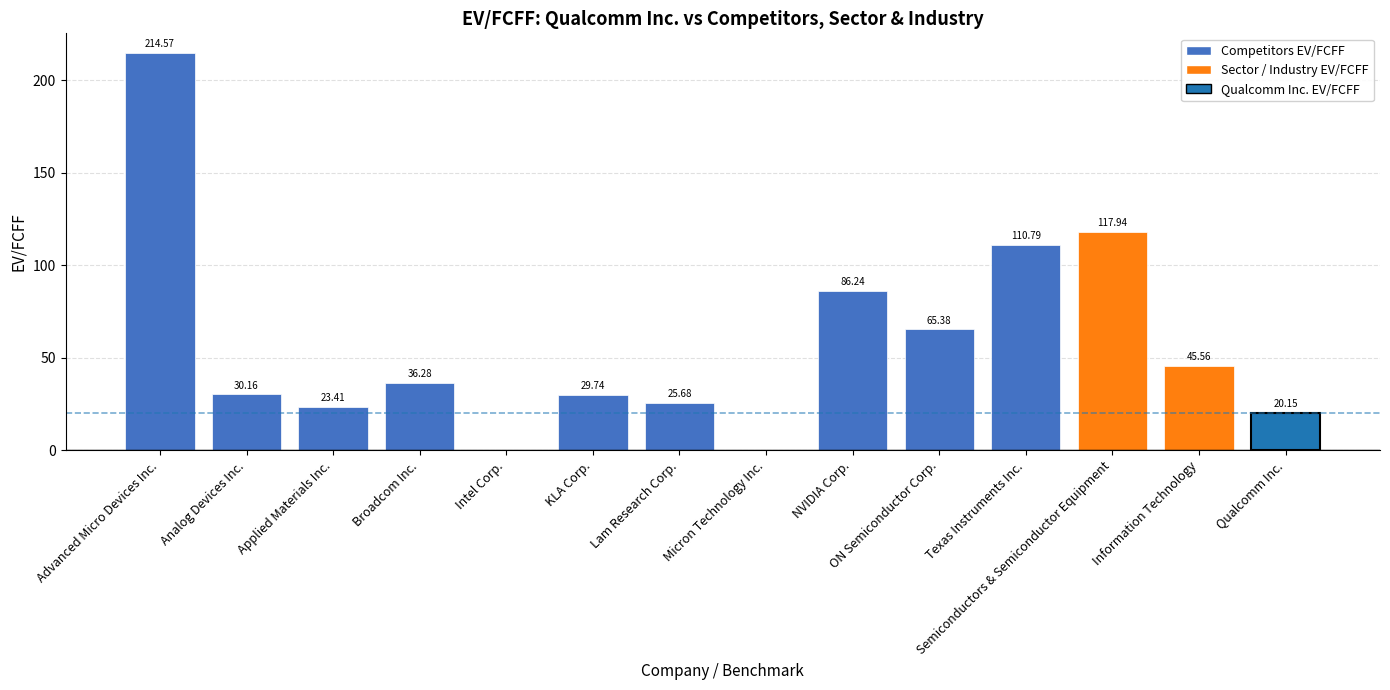

What is the maximum value shown in the chart?

214.6